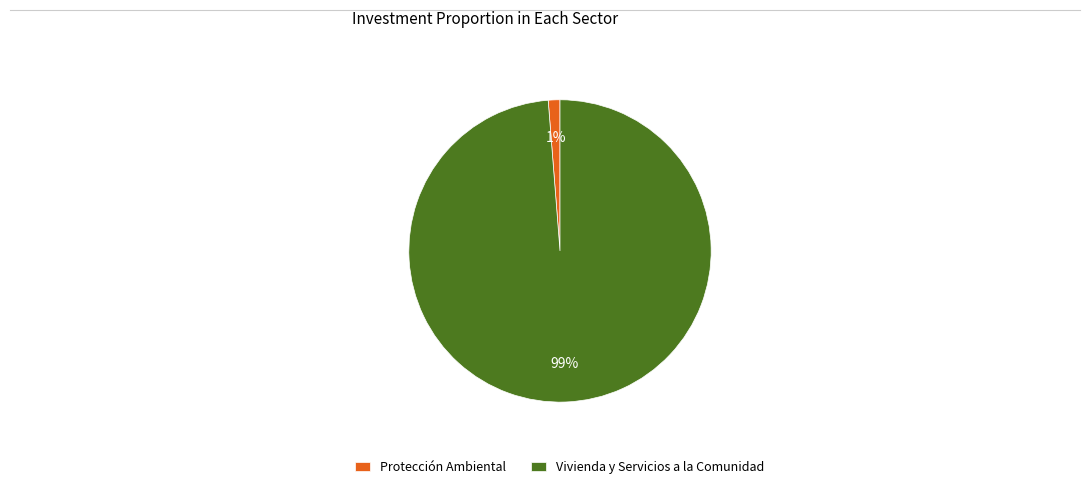

To the nearest percent, what is the average slice percentage?

50%